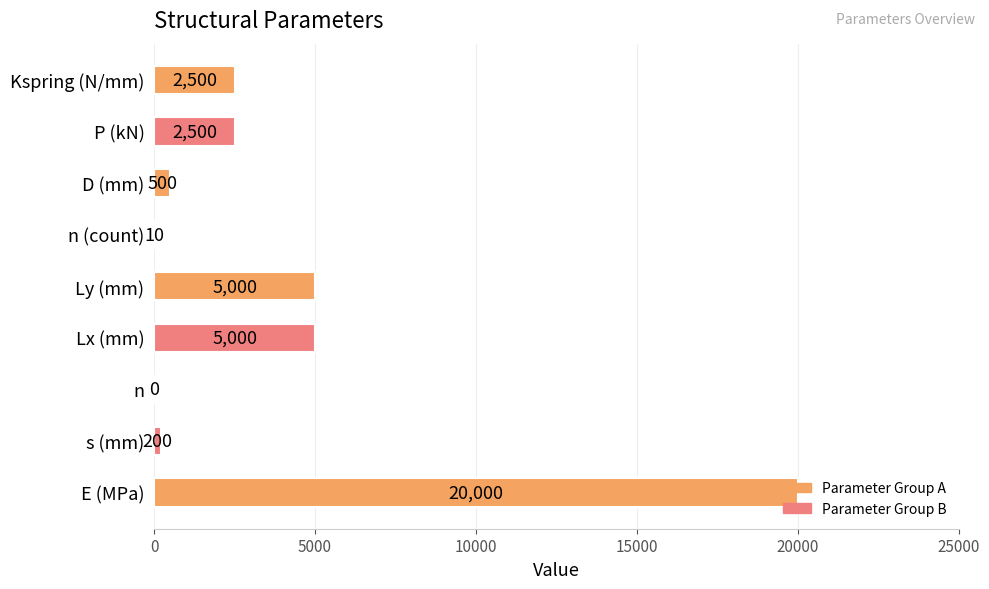

The chart shows a value of 20000.0 at E (MPa). True or false?

True